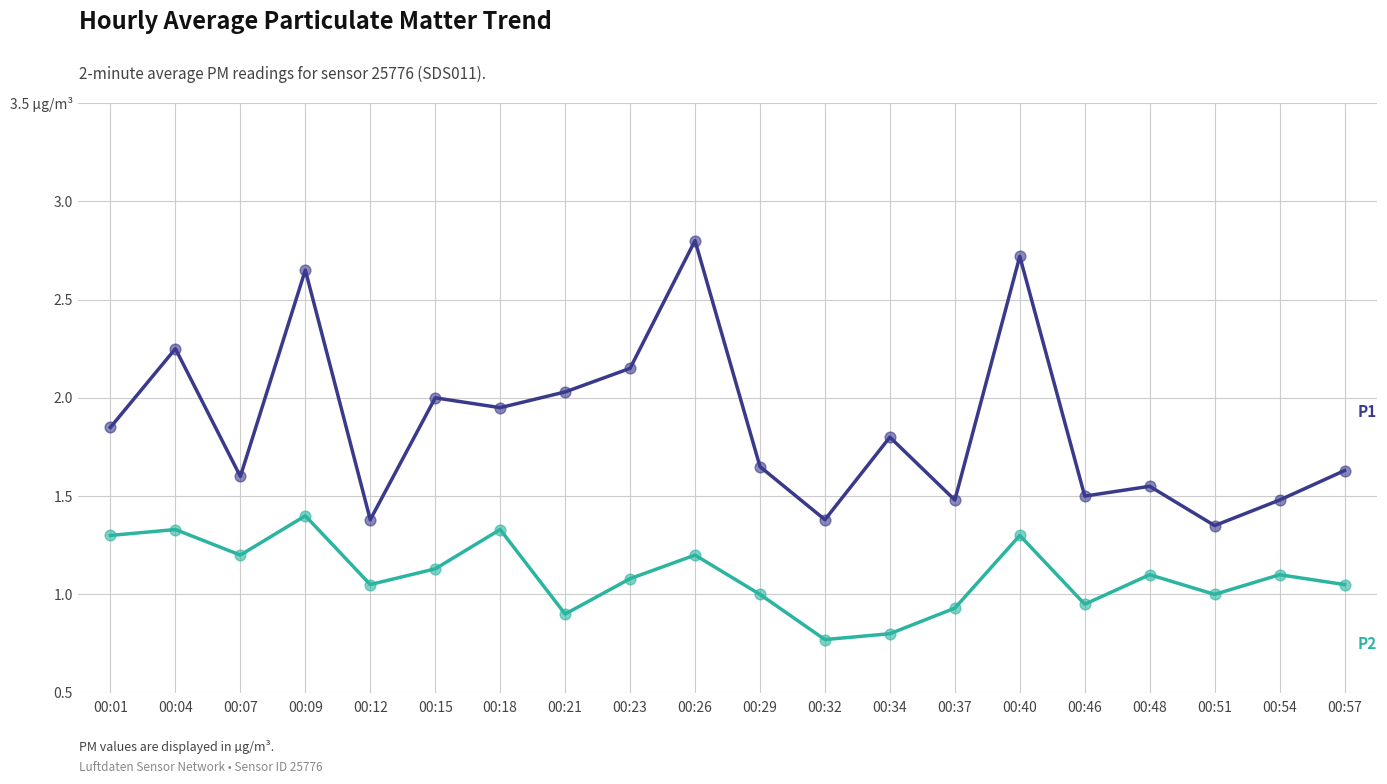

Is this an area chart (filled region under the line)?

No